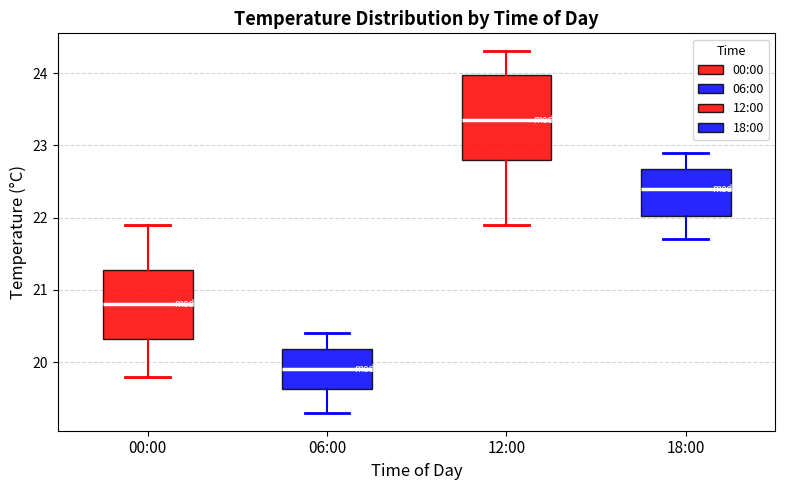

Which box has the highest median line?

12:00